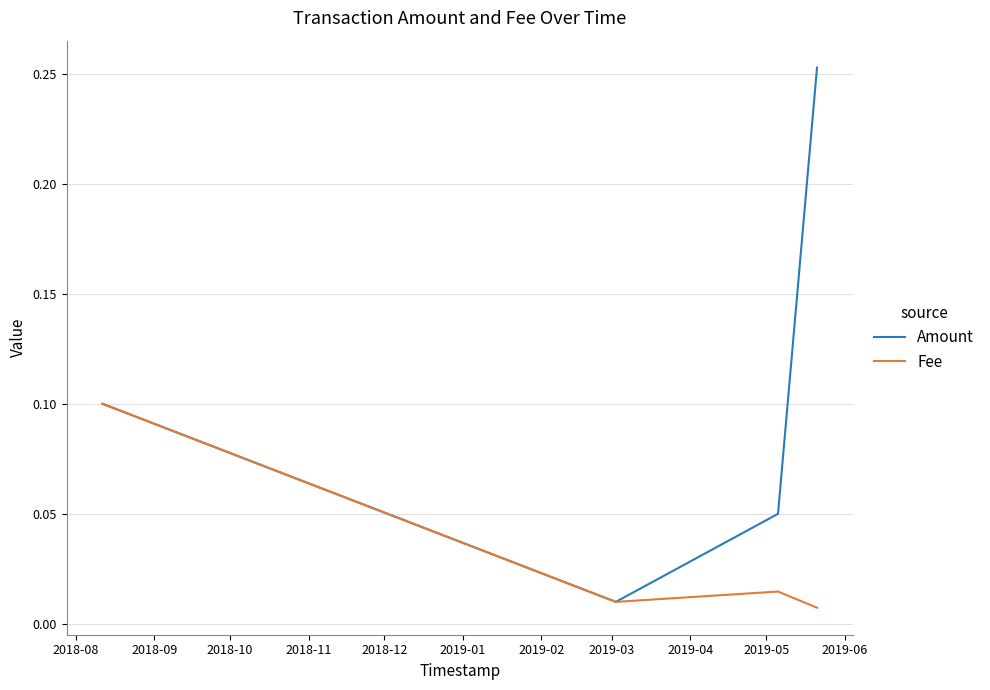

Does the chart display data point markers on the line(s)?

No